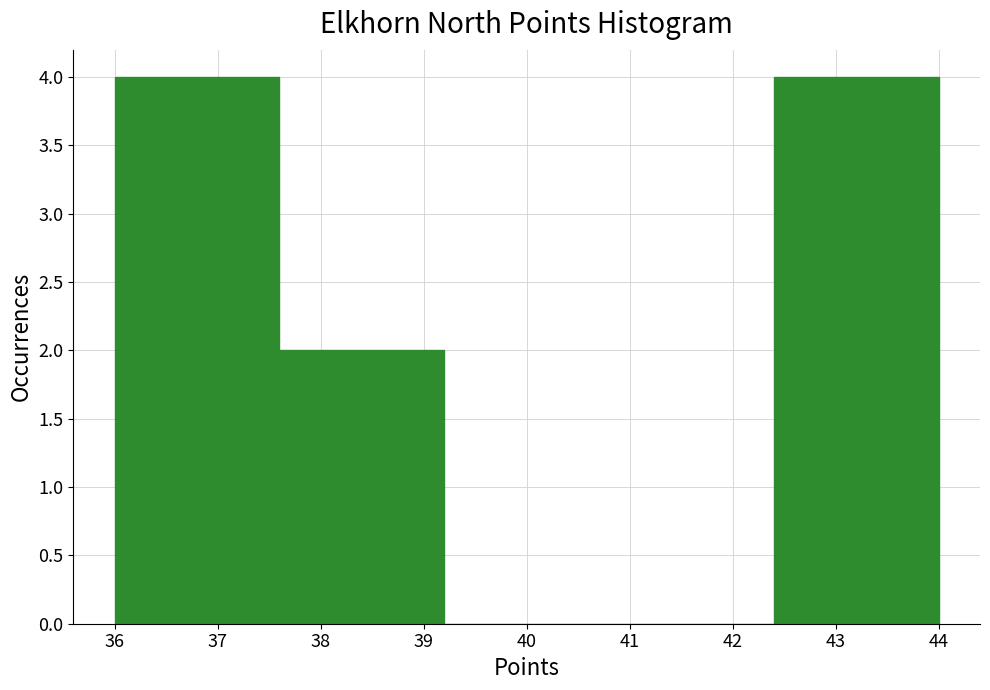

Reading left to right, list every bar in this chart as the range it spans on the x-axis followed by its height. The values are not printed on the chart, so give them approximately, as read against the axis.

36.0 to 37.6: 4
37.6 to 39.2: 2
39.2 to 40.8: 0
40.8 to 42.4: 0
42.4 to 44.0: 4